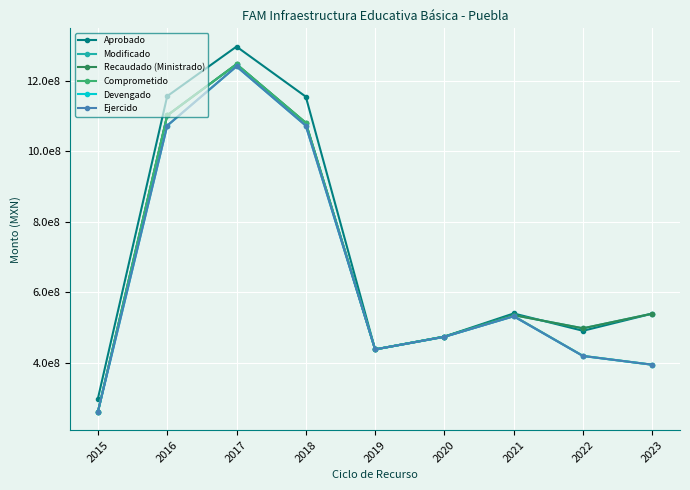

True or false: Comprometido has a value of 520356598.8 at 2017.

False